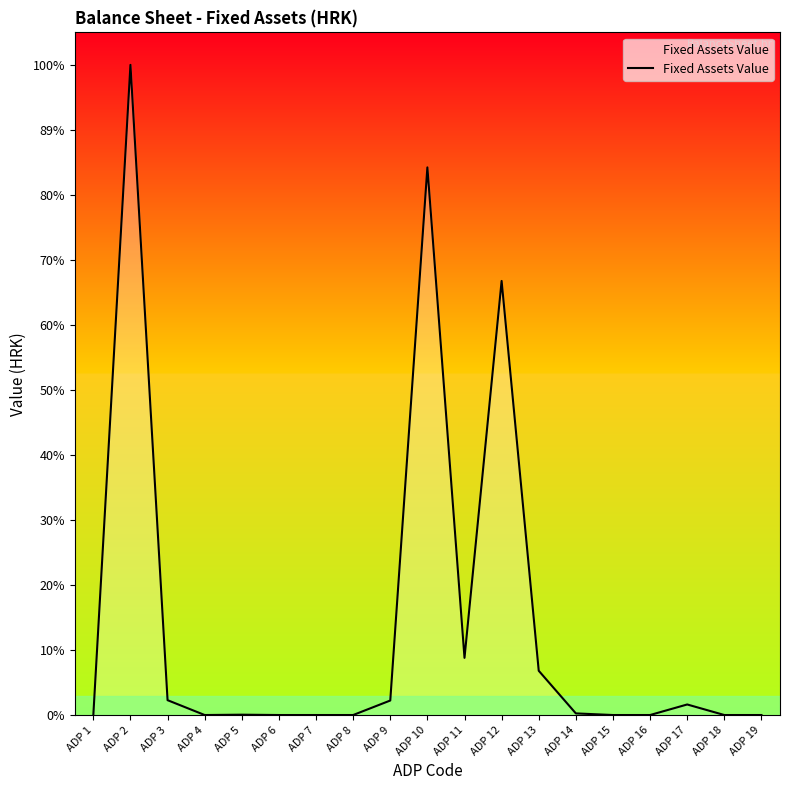

At which category does the data reach its first local peak?

ADP 2